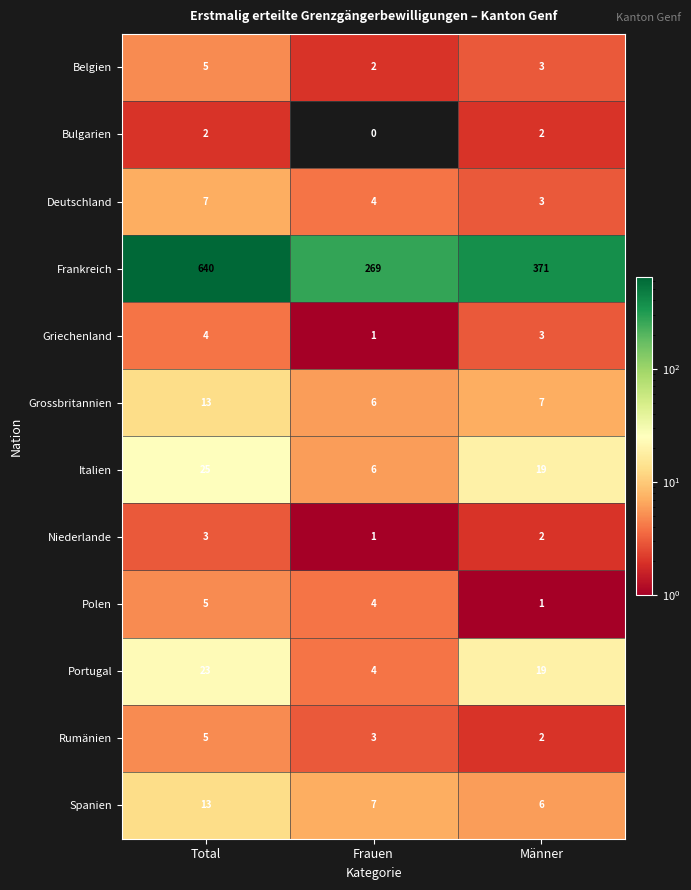

True or false: Italien has a value of 26 at Männer.

False